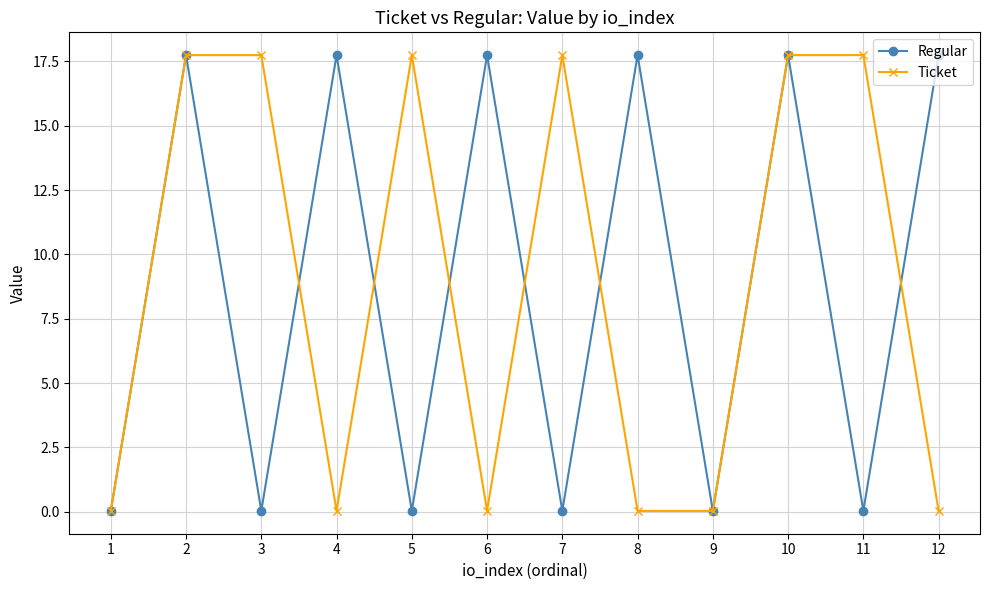

Where is the first local minimum for Ticket?

4